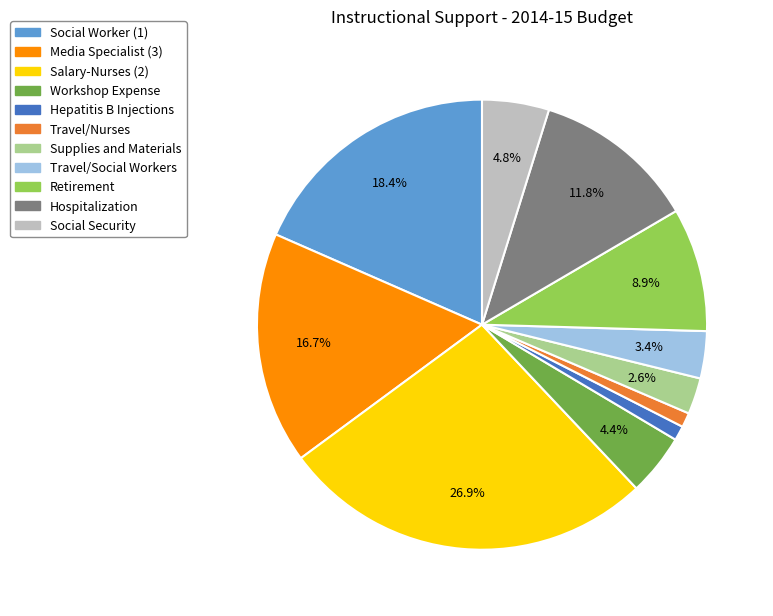

Which slice is the largest?

Salary-Nurses (2)